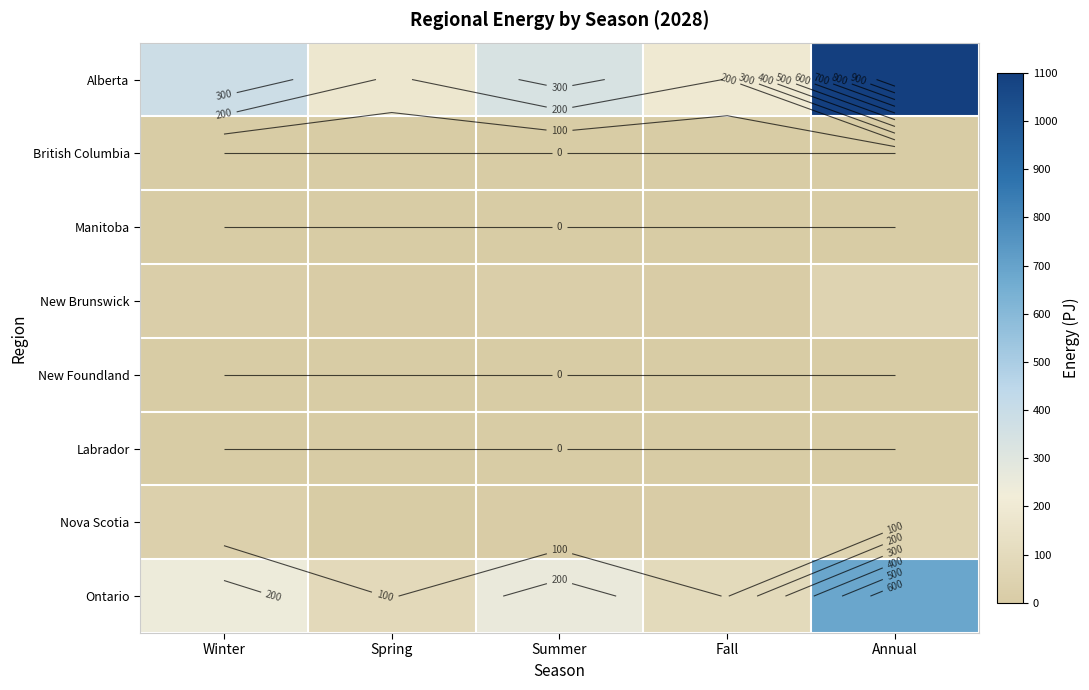

The value of Alberta at Winter is 141.9. True or false?

False